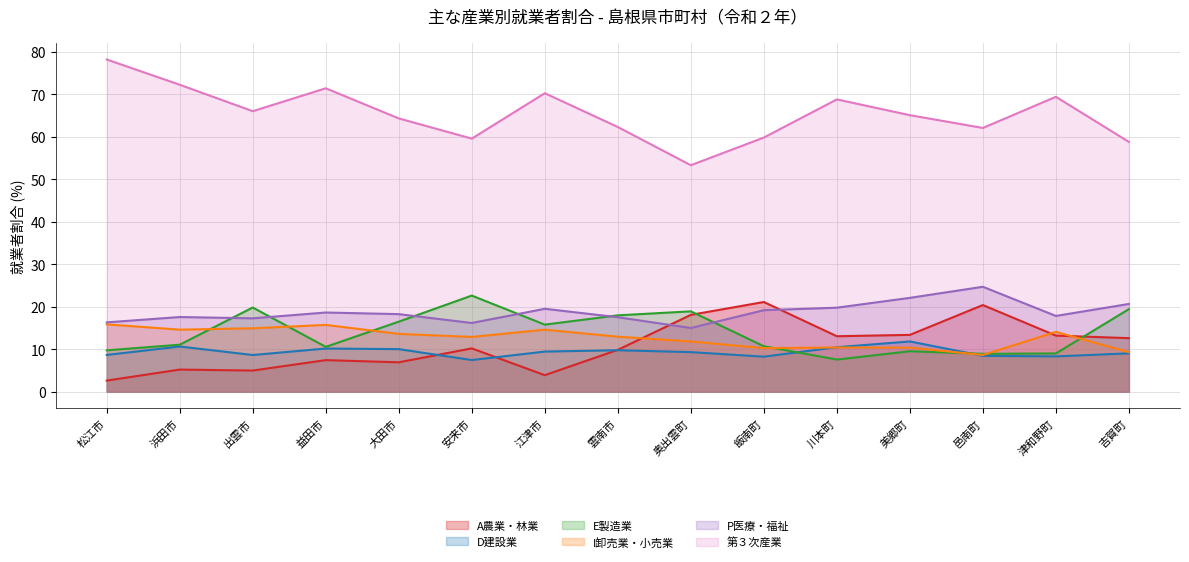

What position from the left is 浜田市?

2